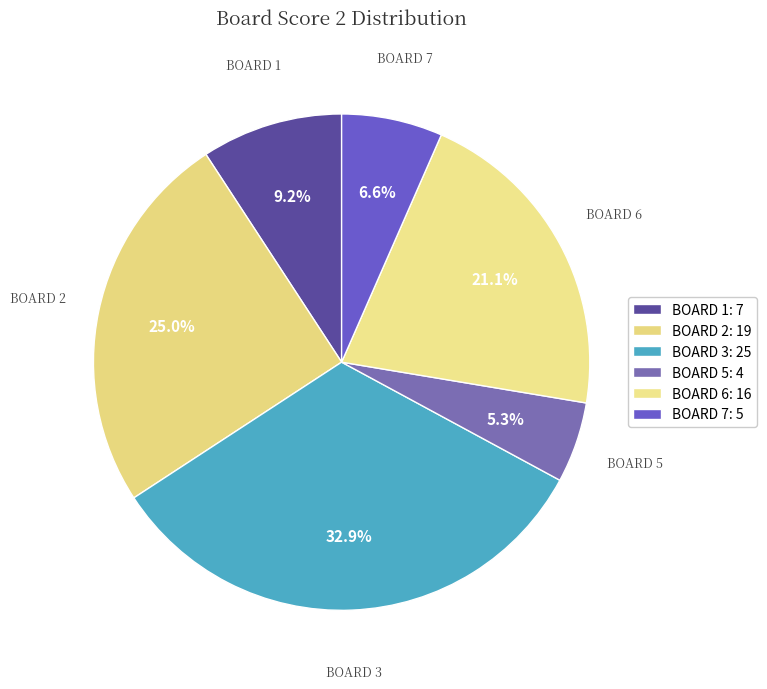

Count the number of slices in the pie.

6